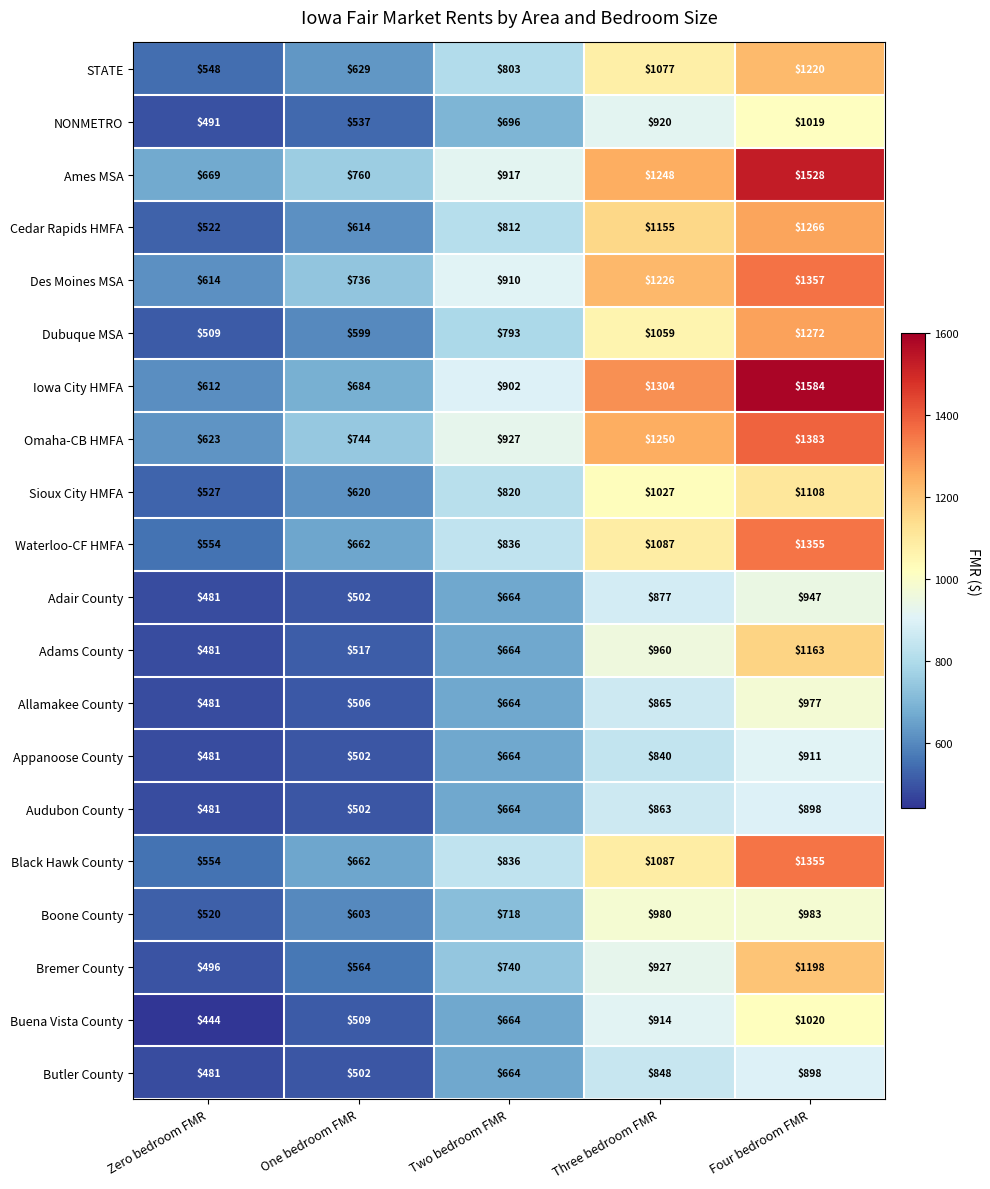

What is the approximate value of Cedar Rapids HMFA at One bedroom FMR?

614